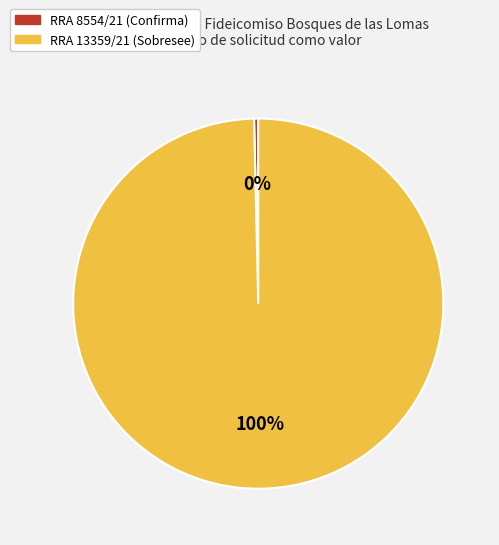

To the nearest percent, what portion does RRA 13359/21 represent?

100%